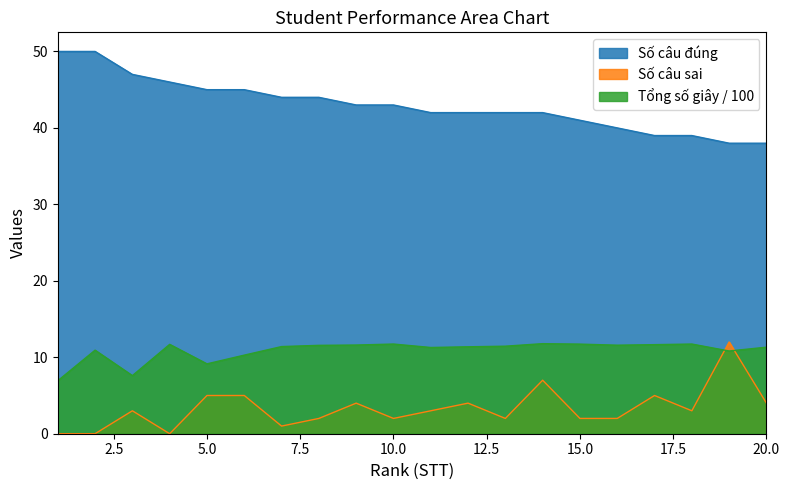

What is the difference between the highest and lowest values at 17?

34.0